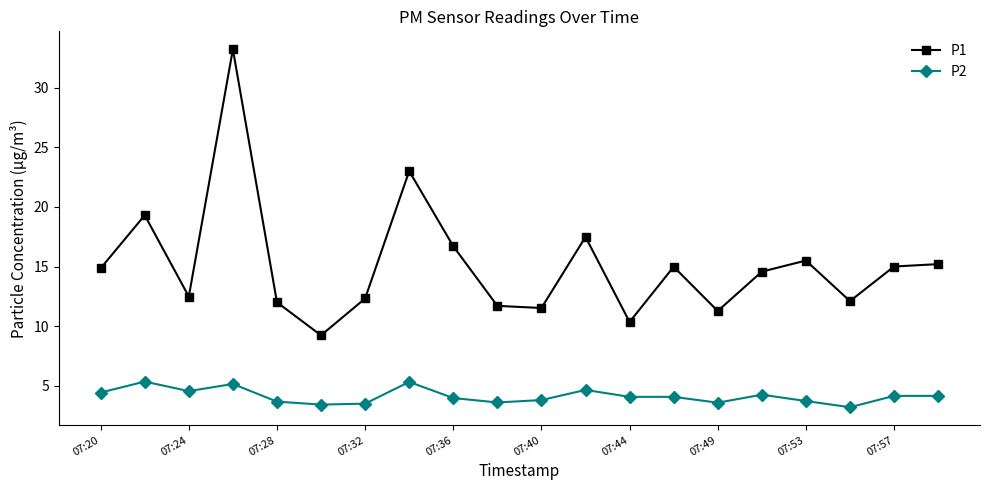

What is the average value of the P2 series?

4.1